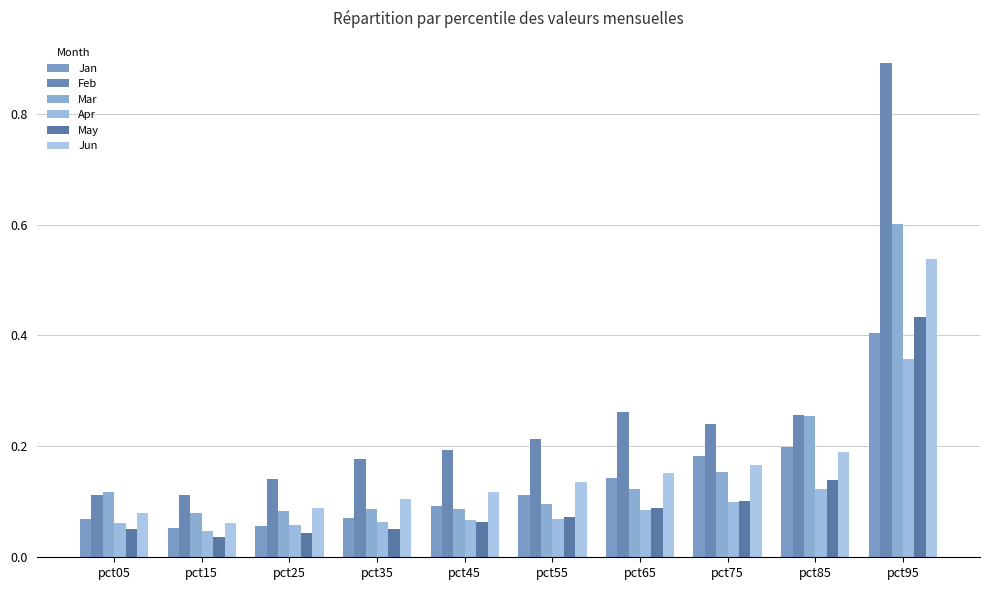

How many bars are there in each group?

6